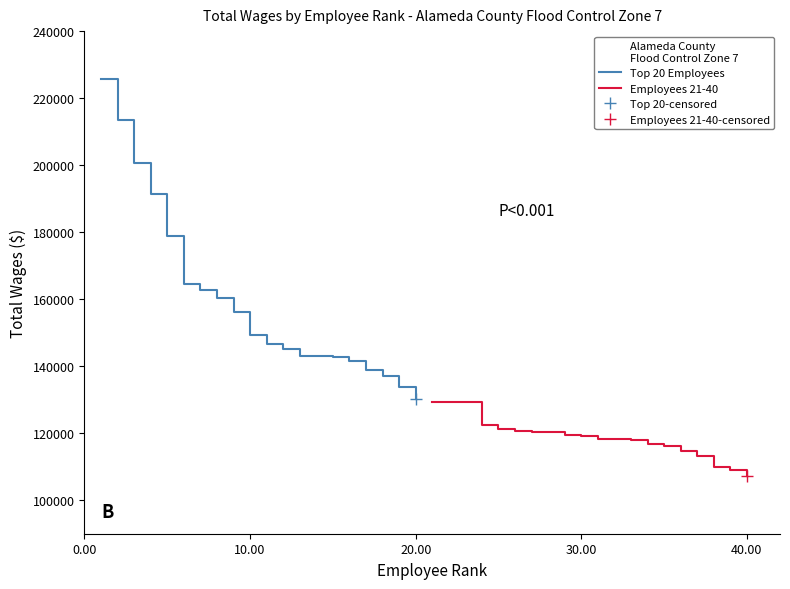

True or false: Top 20 Employees and Employees 21-40 intersect in this chart.

False